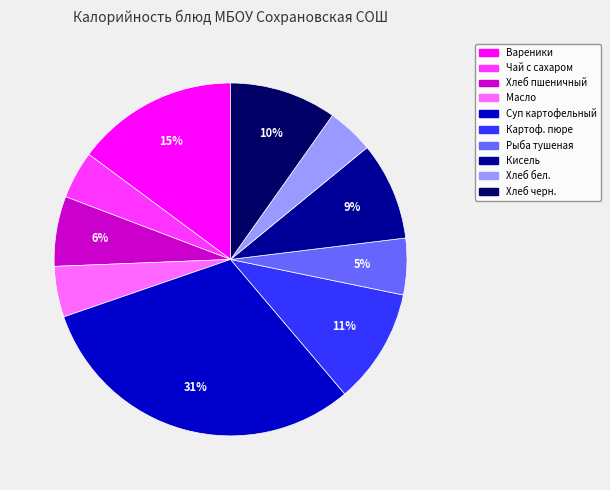

To the nearest percent, what is the difference between the largest and smallest slice percentages?

27%